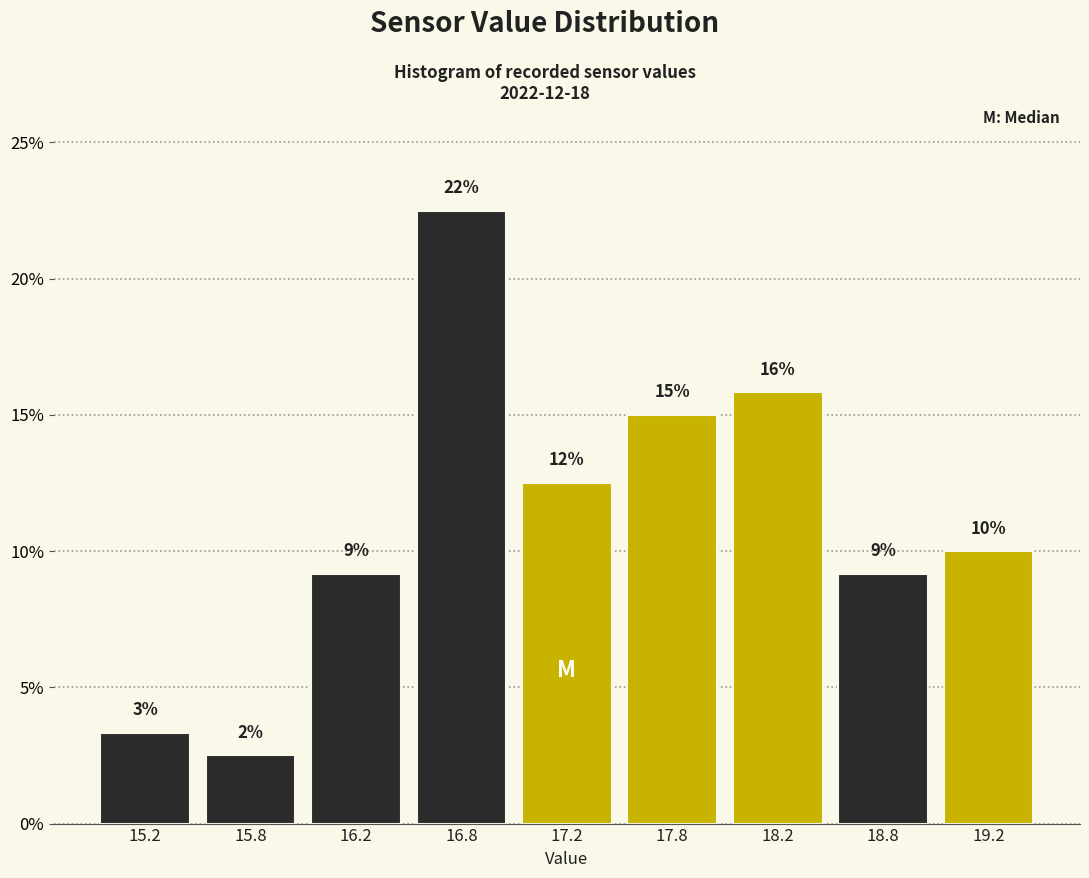

How many bars are there in total?

9